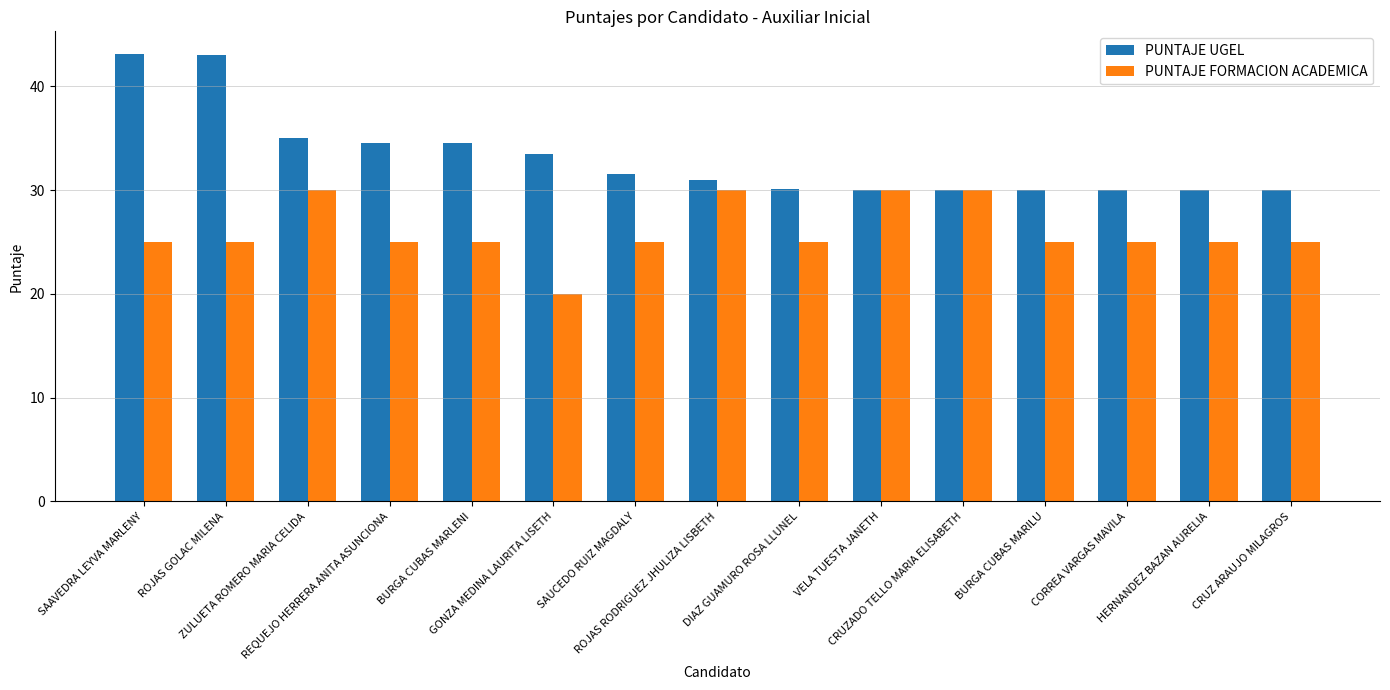

What is the difference between the maximum and minimum values in the PUNTAJE FORMACION ACADEMICA series?

10.0